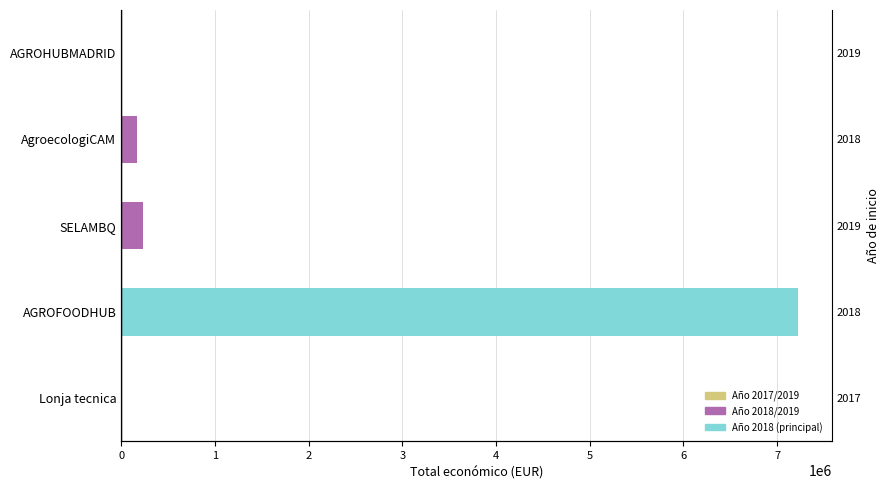

What is the value of the 3rd bar from the left?

232189